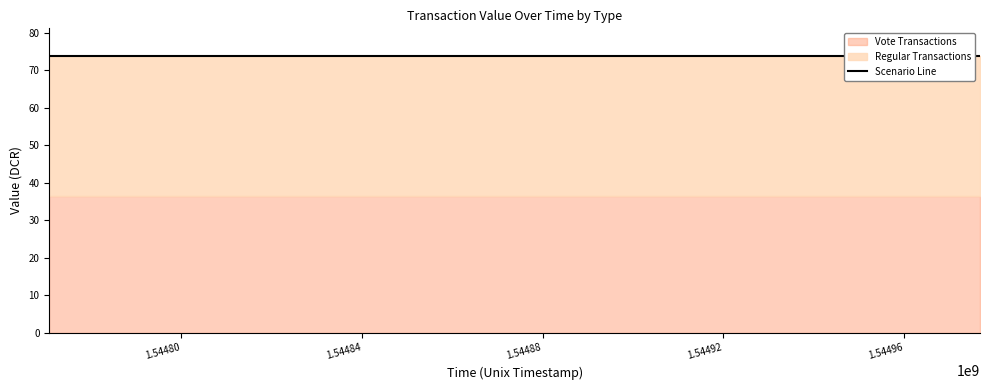

Reading left to right, extract all data points from this chart.

Regular: 37.4	37.4	37.4	37.4	37.4	37.4	37.4	37.4	37.4	37.4	37.4	37.4	37.4
Vote: 36.4	36.4	36.4	36.4	36.4	36.4	36.4	36.4	36.4	36.4	36.4	36.4	36.4